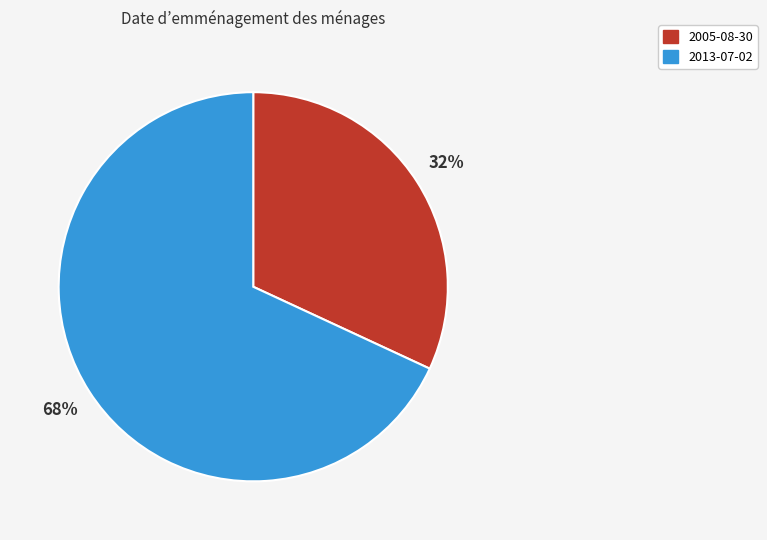

To the nearest percent, what is the difference between the largest and smallest slice percentages?

36%